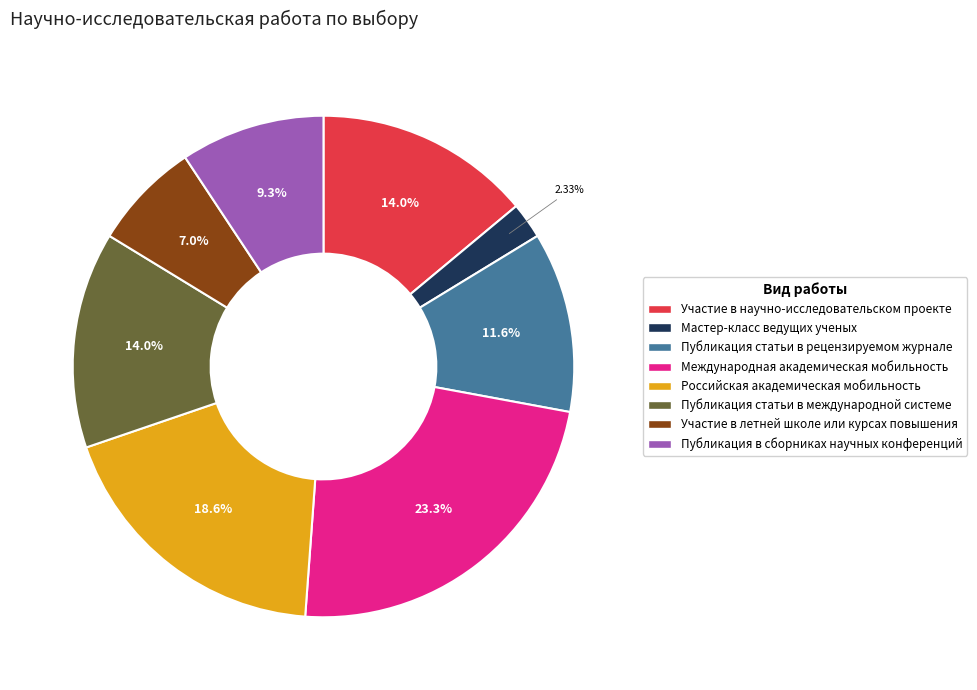

How many segments does this pie chart have?

8